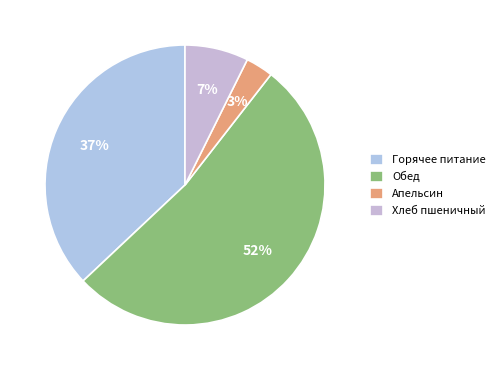

Which slice is the smallest?

Апельсин